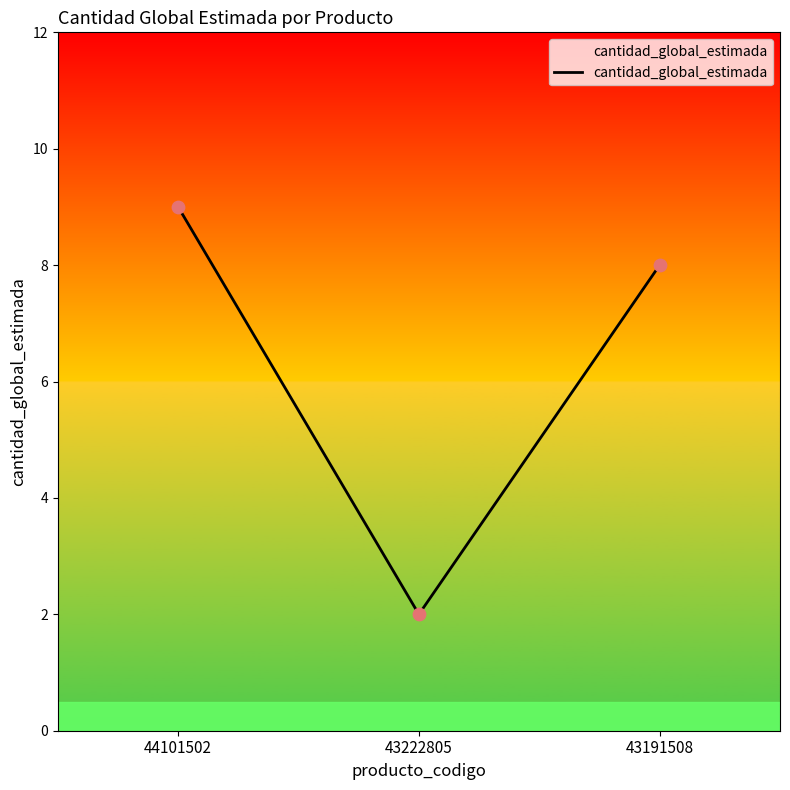

What is the change in value from 43222805 to 43191508?

+6